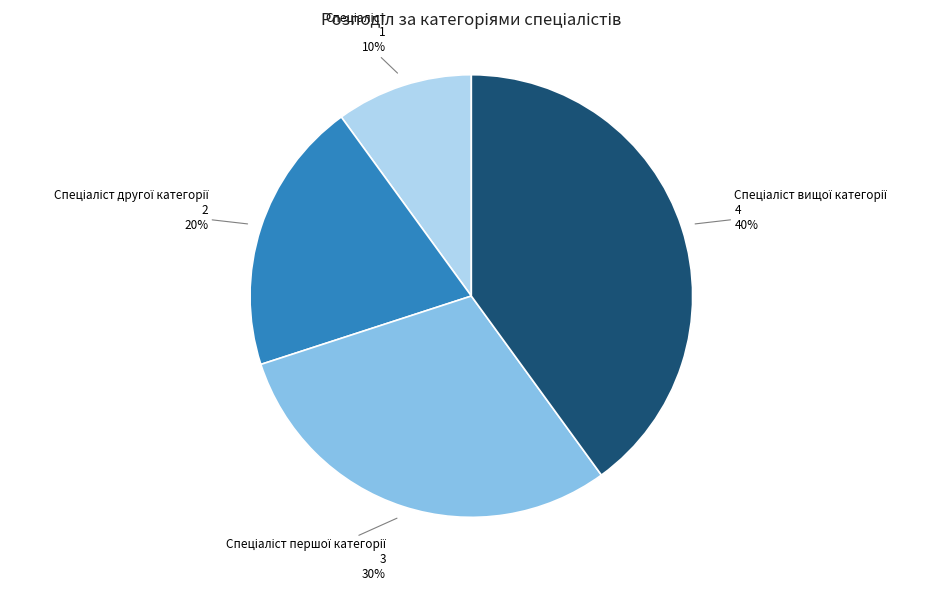

To the nearest percent, what is the difference between the largest and smallest slice percentages?

30%